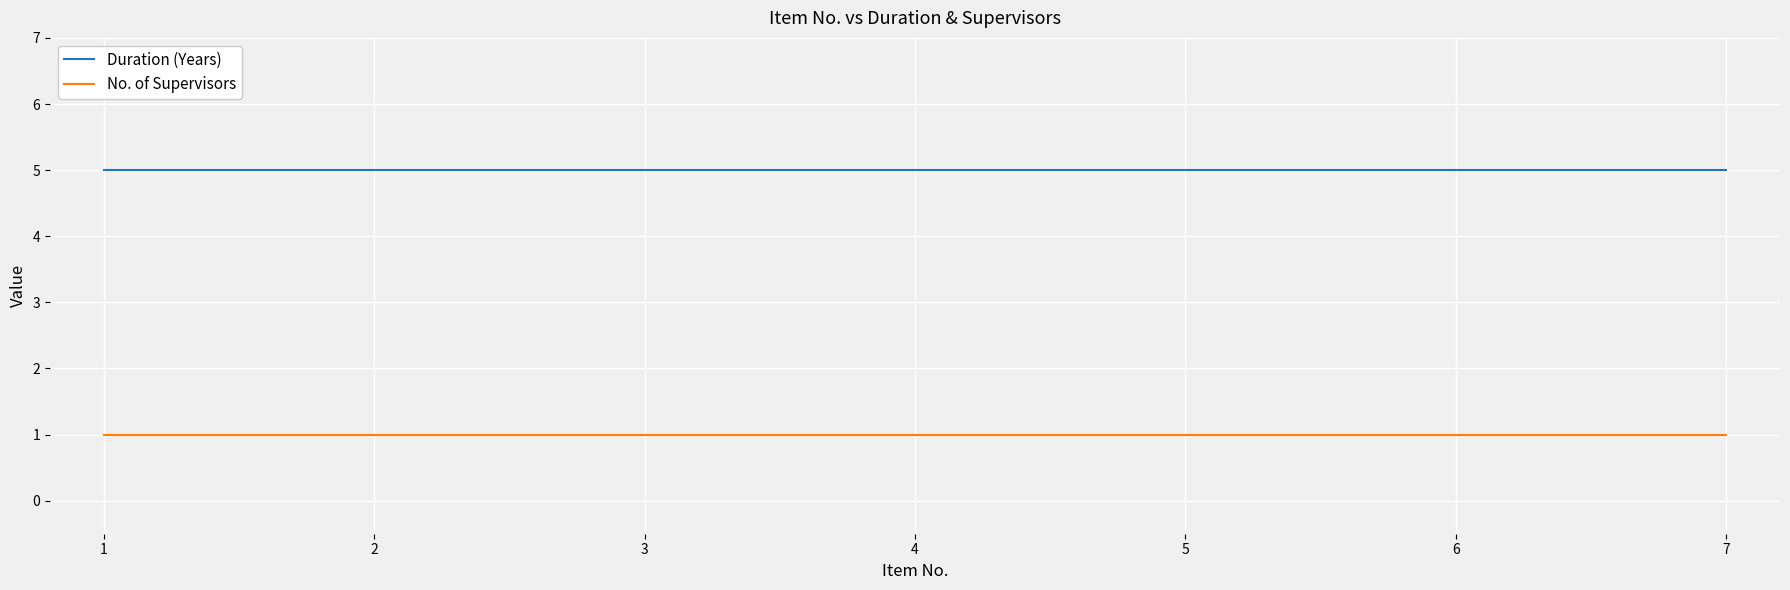

What is the approximate value of Duration (Years) at 4?

5